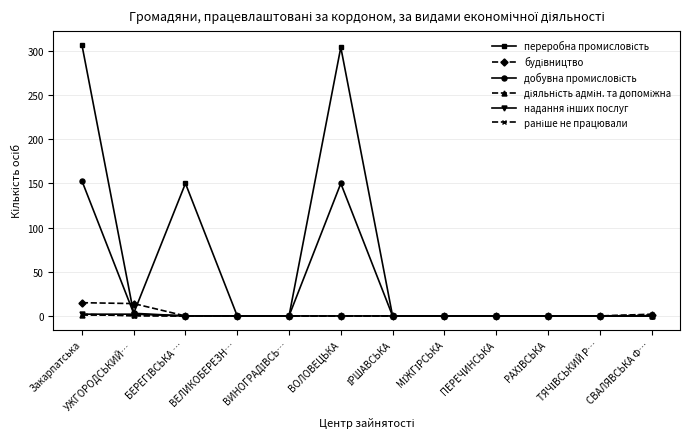

What is the difference between the highest and lowest values at ВОЛОВЕЦЬКА?

304